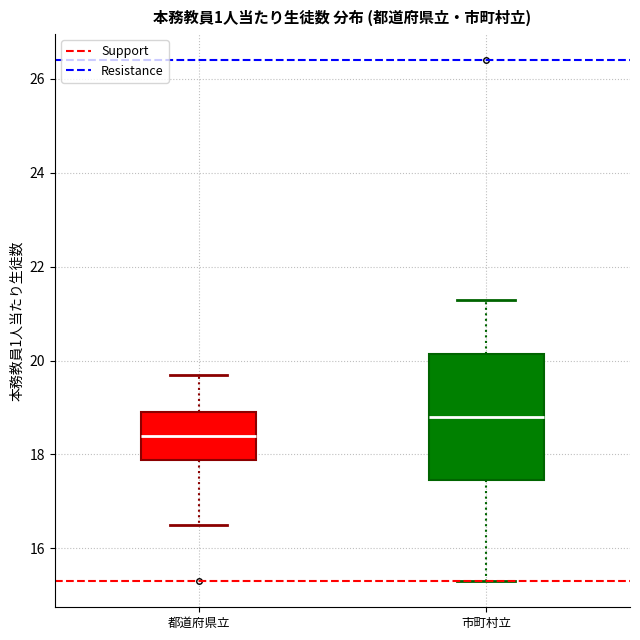

Which box has the highest median line?

市町村立